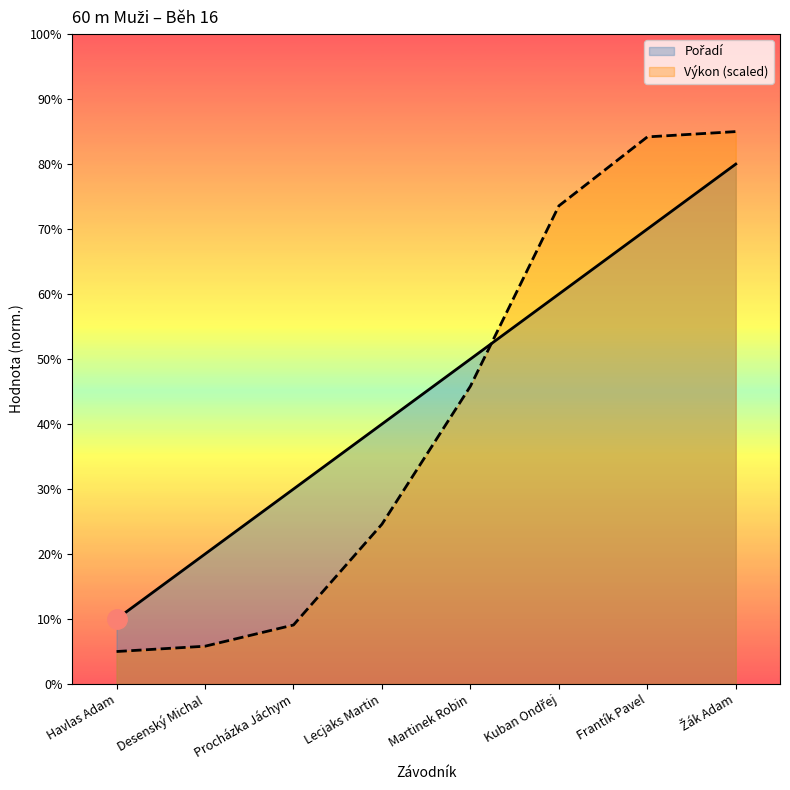

What is the label of the 1st point from the right?

Žák Adam